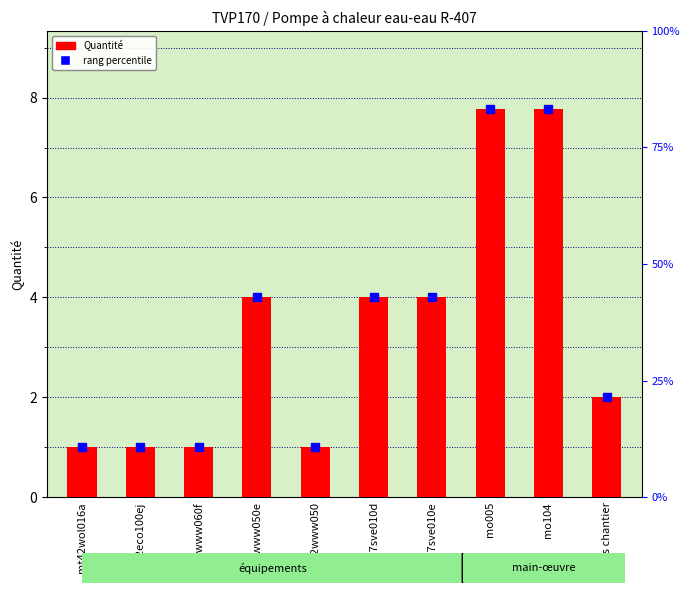

What is the maximum value shown in the chart?

7.8